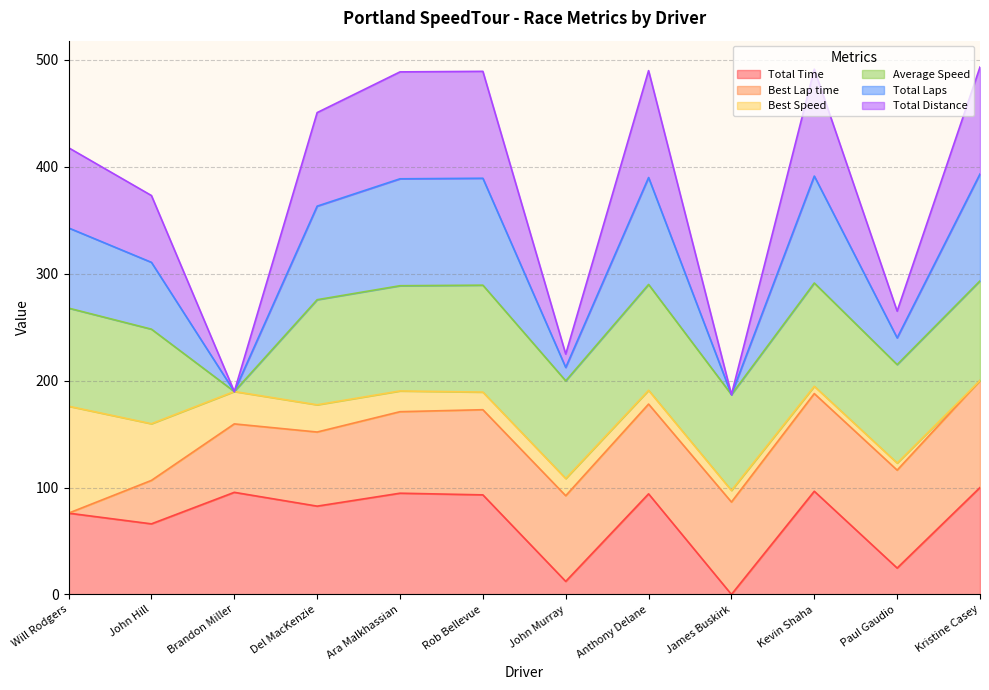

What is the difference between the highest and lowest values at Paul Gaudio?

240.3